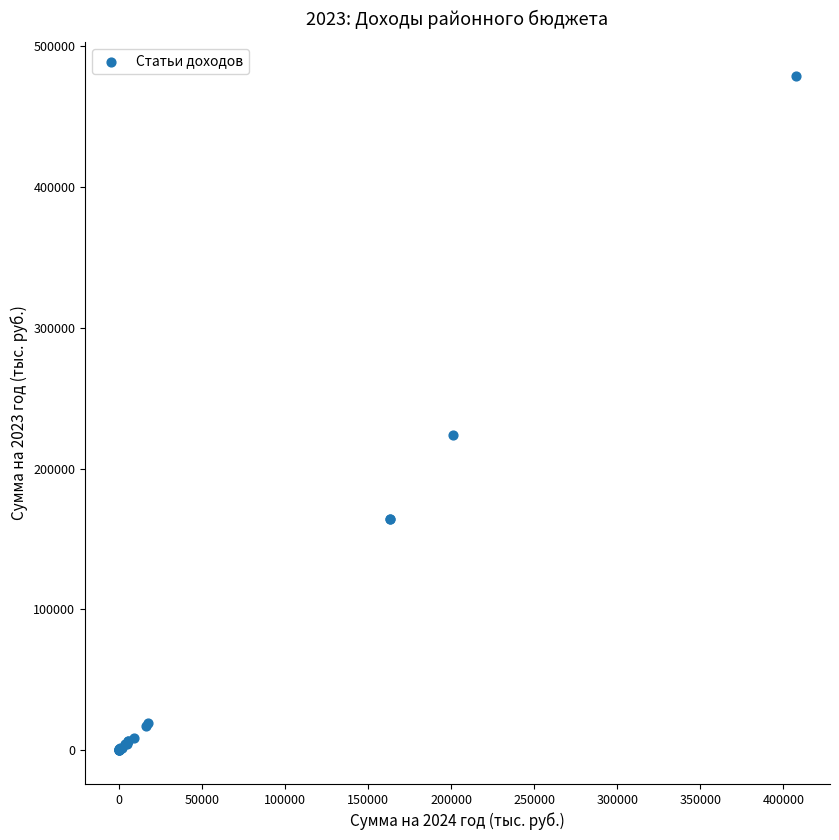

What Y value in the scatter plot is closest to 239440?

223847.5